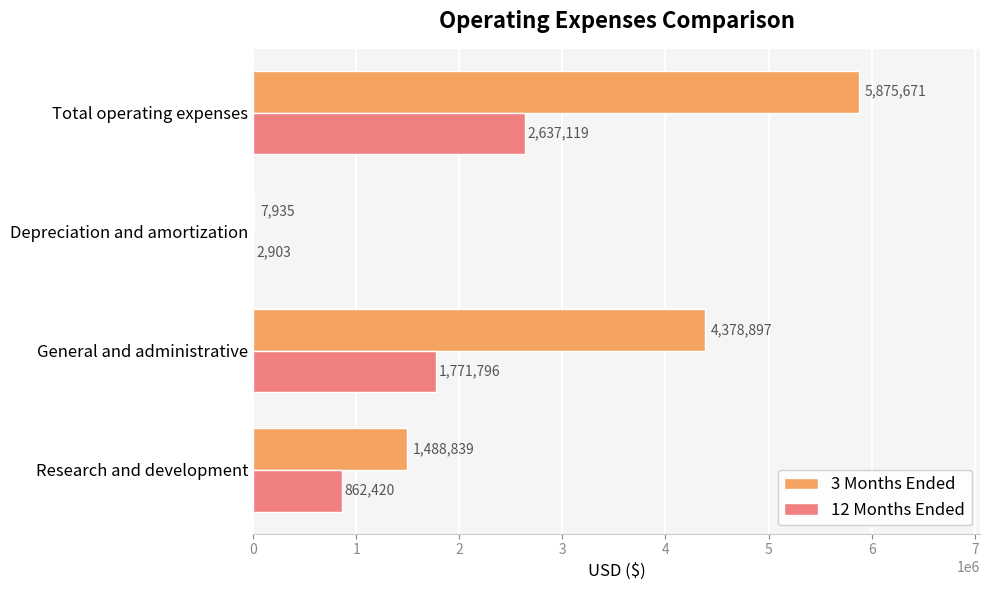

Is it true that 12 Months Ended equals 2311029 at General and administrative?

False